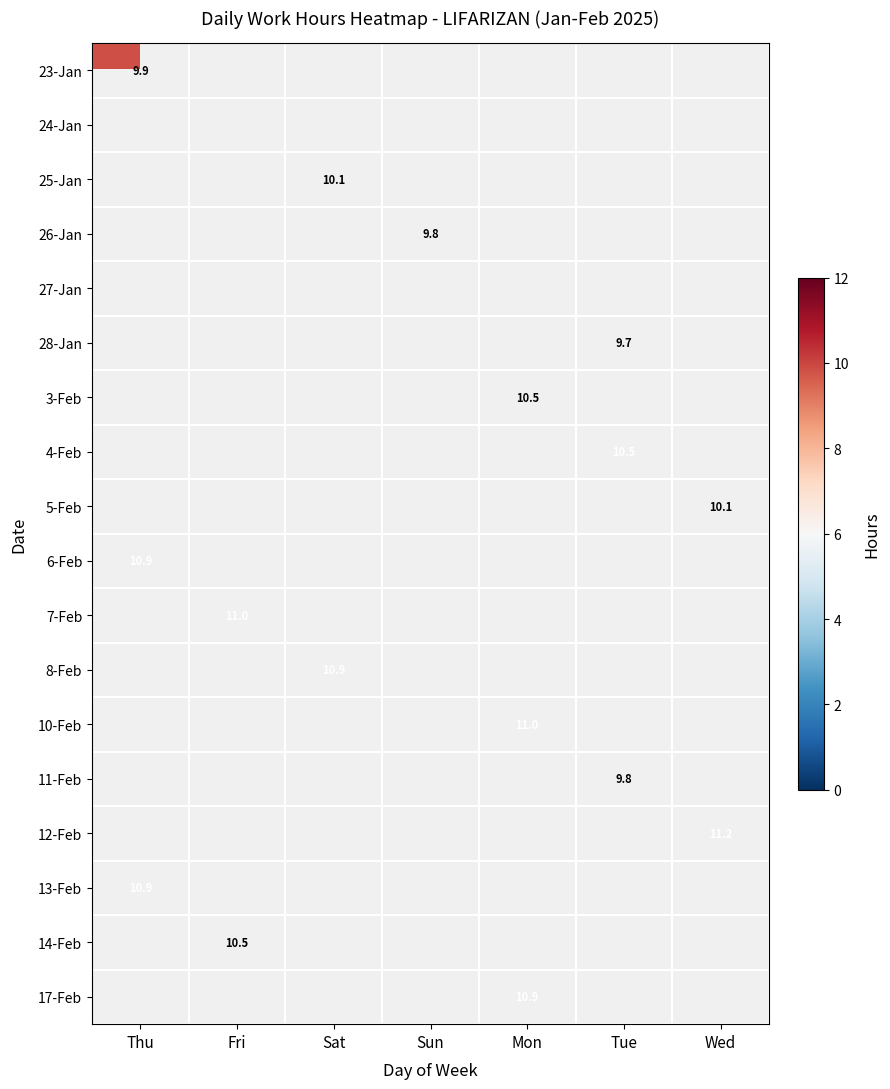

At how many categories does at least one series exceed 10?

6